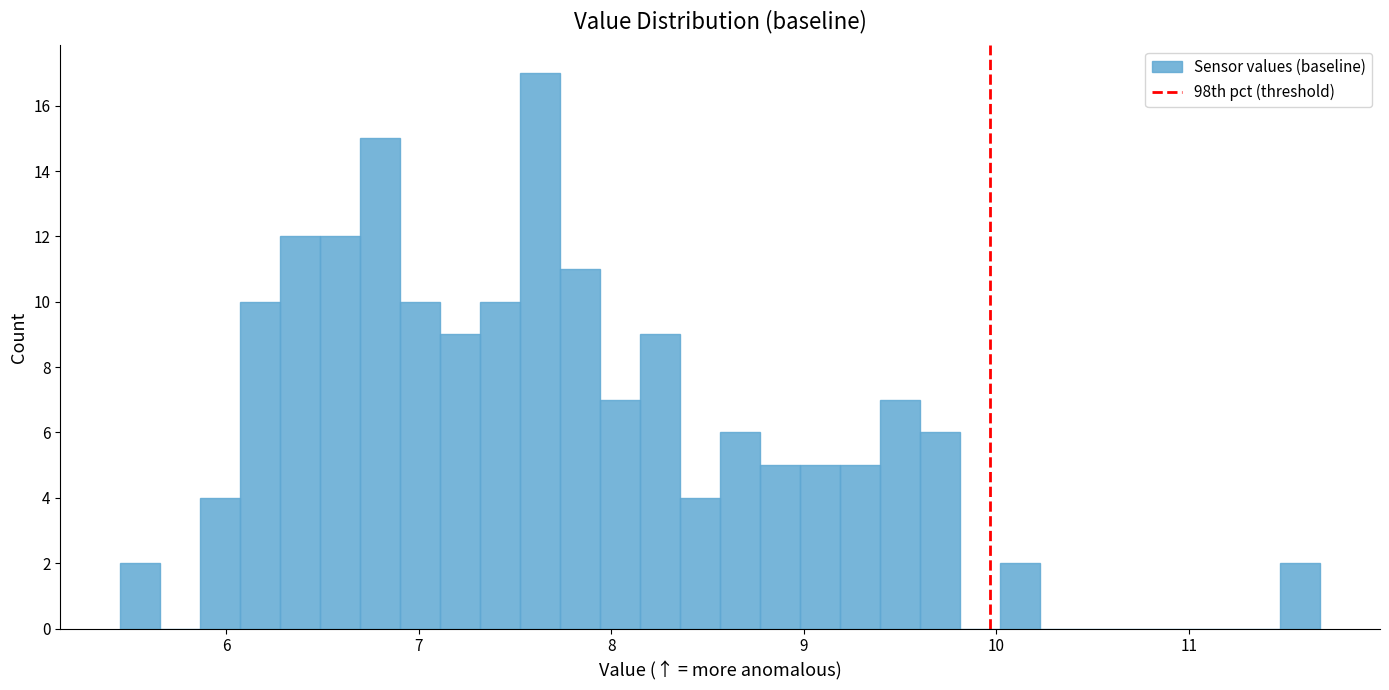

Around what value on the x-axis is the tallest bar? Give the approximate position of its centre, as read against the axis.

7.6